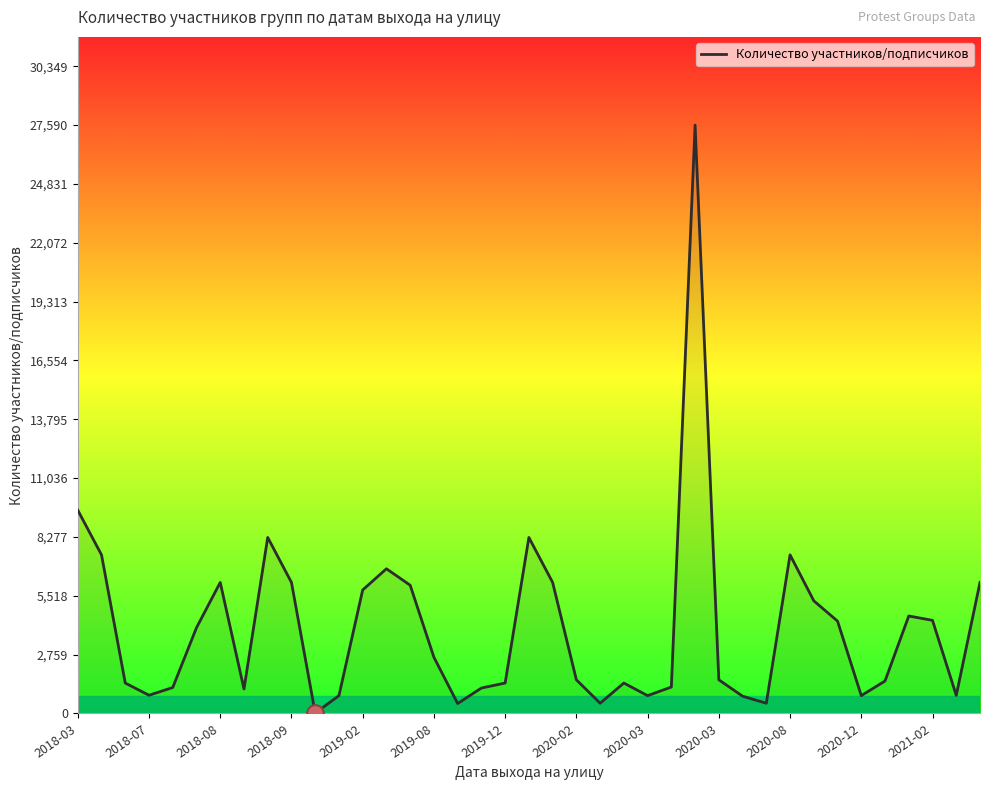

What is the difference between the maximum and minimum values?

27569